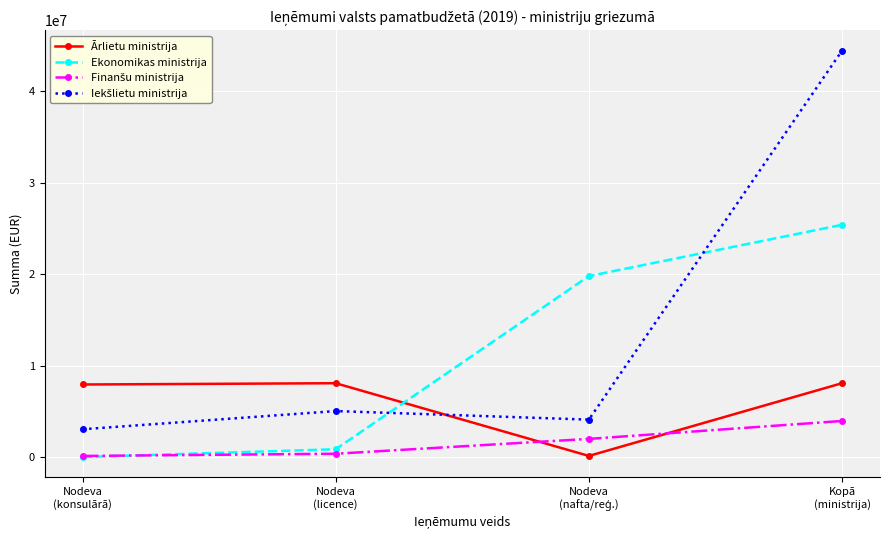

True or false: Ekonomikas ministrija has more than 1 interior local peaks.

False